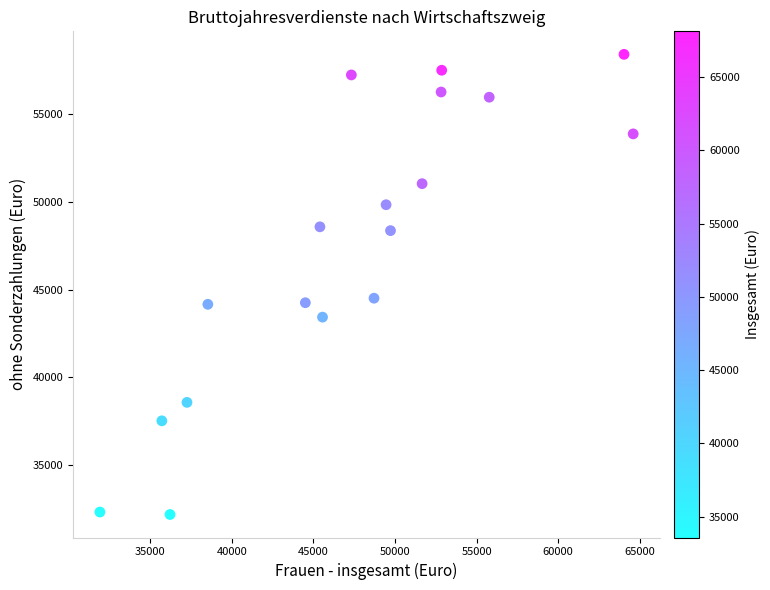

What is the range of Y values (max minus min)?

26202